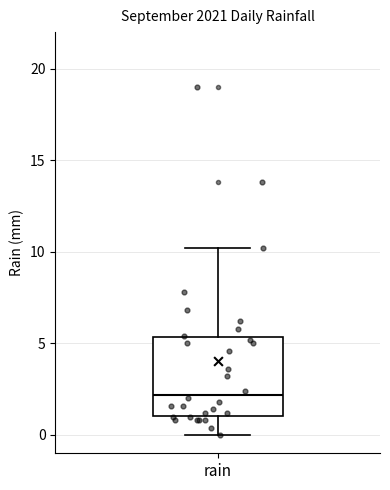

Transcribe this box plot: give where the median line is, the range the box spans, and where the two whiskers end, as read against the y-axis. The values are not printed on the chart, so give them approximately, as read against the axis.

median 2.0, box 1.0 to 5.5, whiskers 0.0 to 10.0